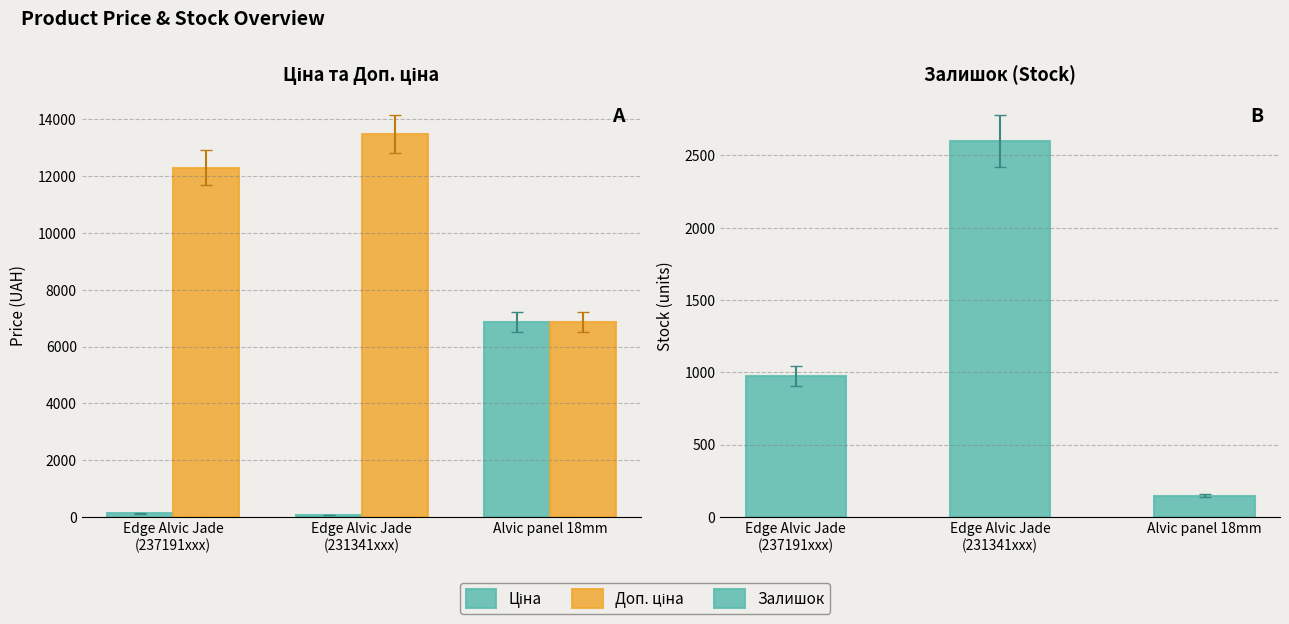

How many values in the Залишок series exceed 976?

1